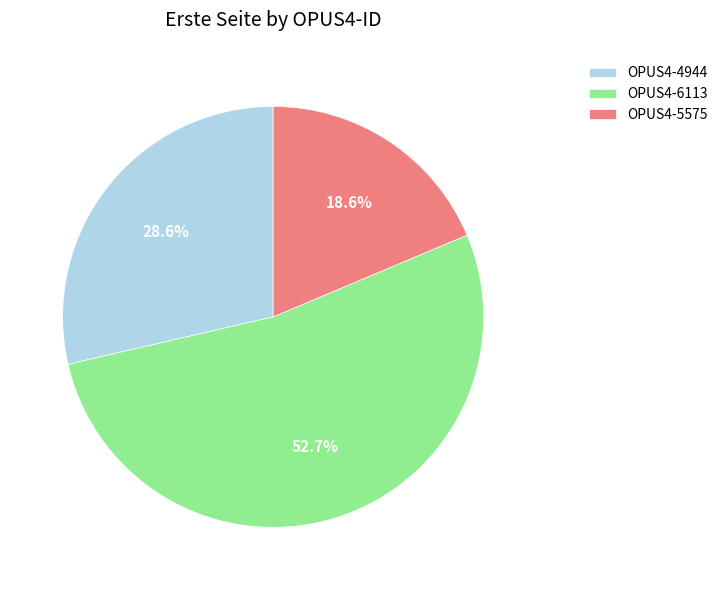

Which has a higher value, OPUS4-4944 or OPUS4-5575?

OPUS4-4944